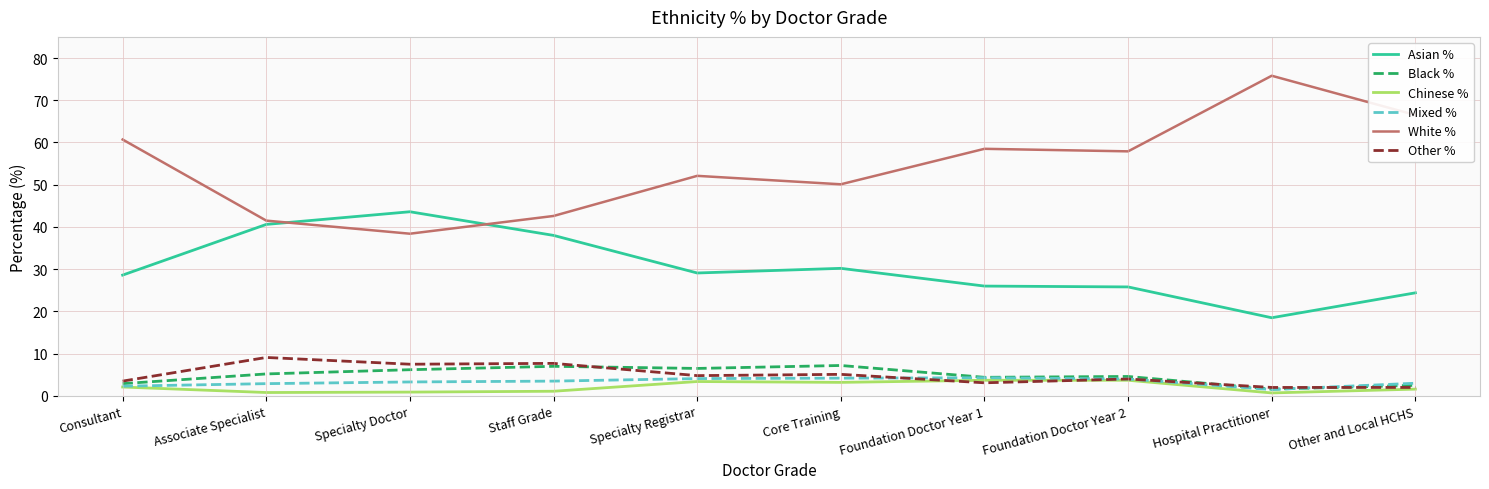

How many lines are shown in the chart?

6